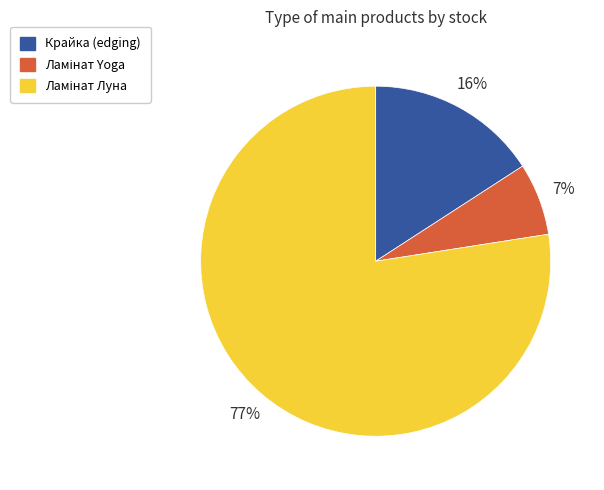

What percentage is the Крайка (edging) slice, to the nearest percent?

16%